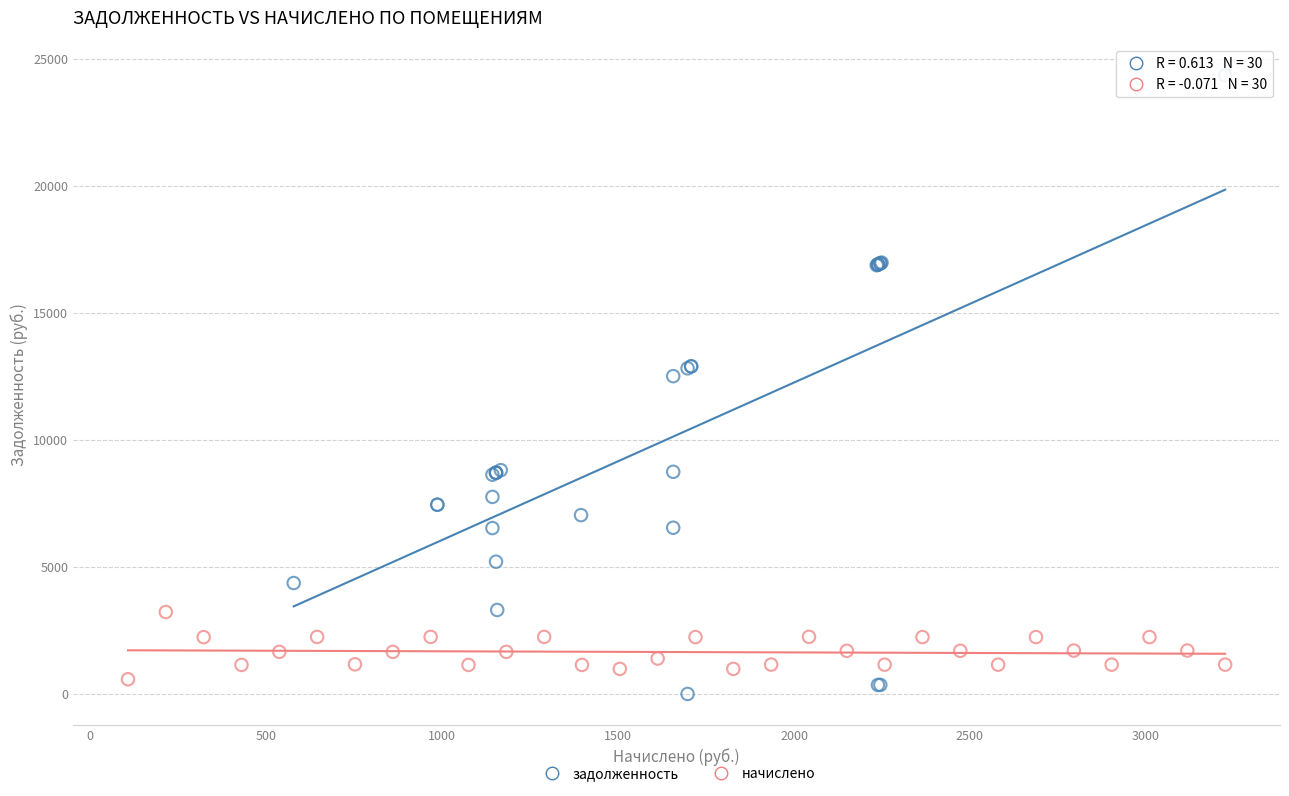

Which series contains the highest Y value?

задолженность